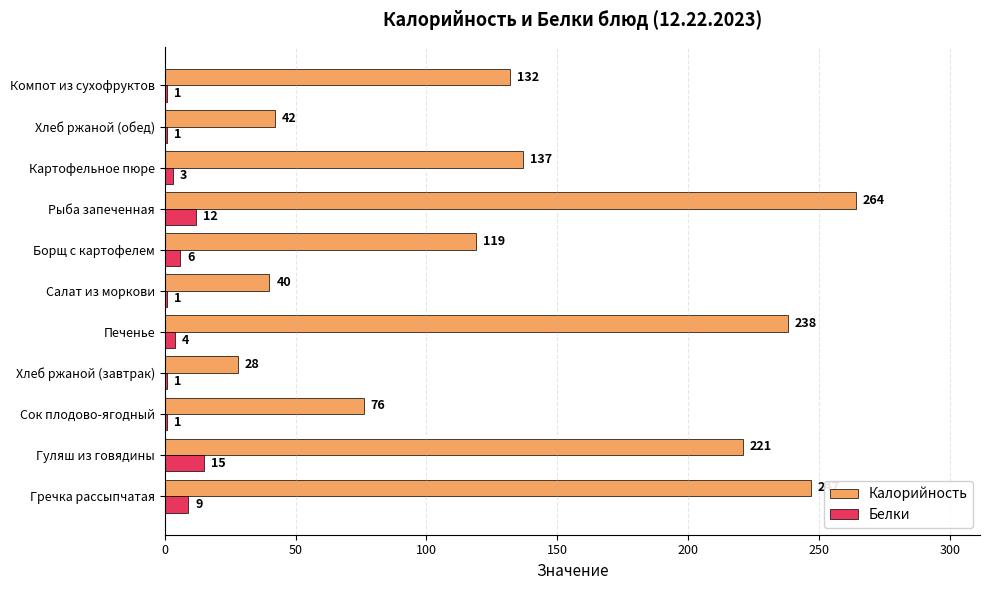

Which series has the largest total across all categories?

Калорийность